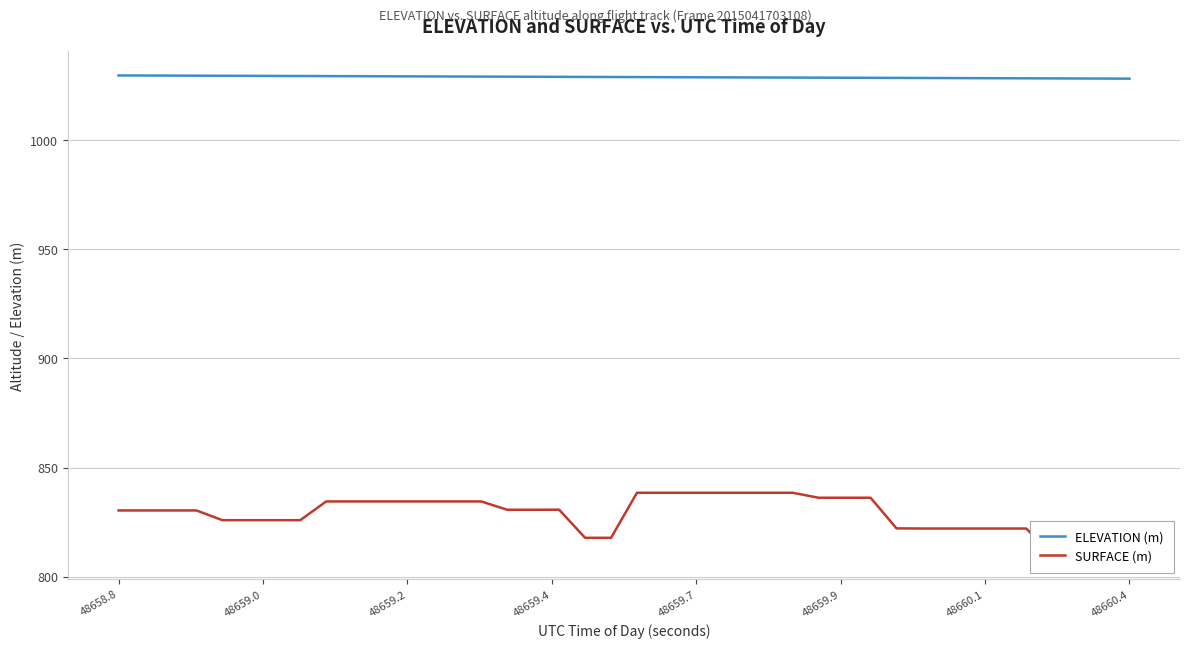

True or false: SURFACE (m) has more than 0 points higher than both neighbors.

True